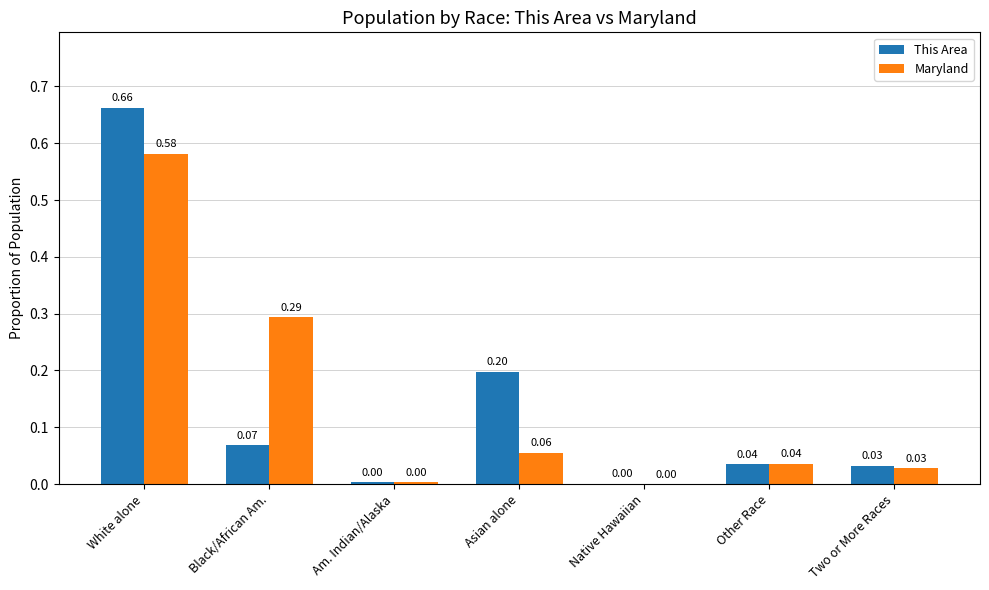

What is the sum of all This Area values?

1.0